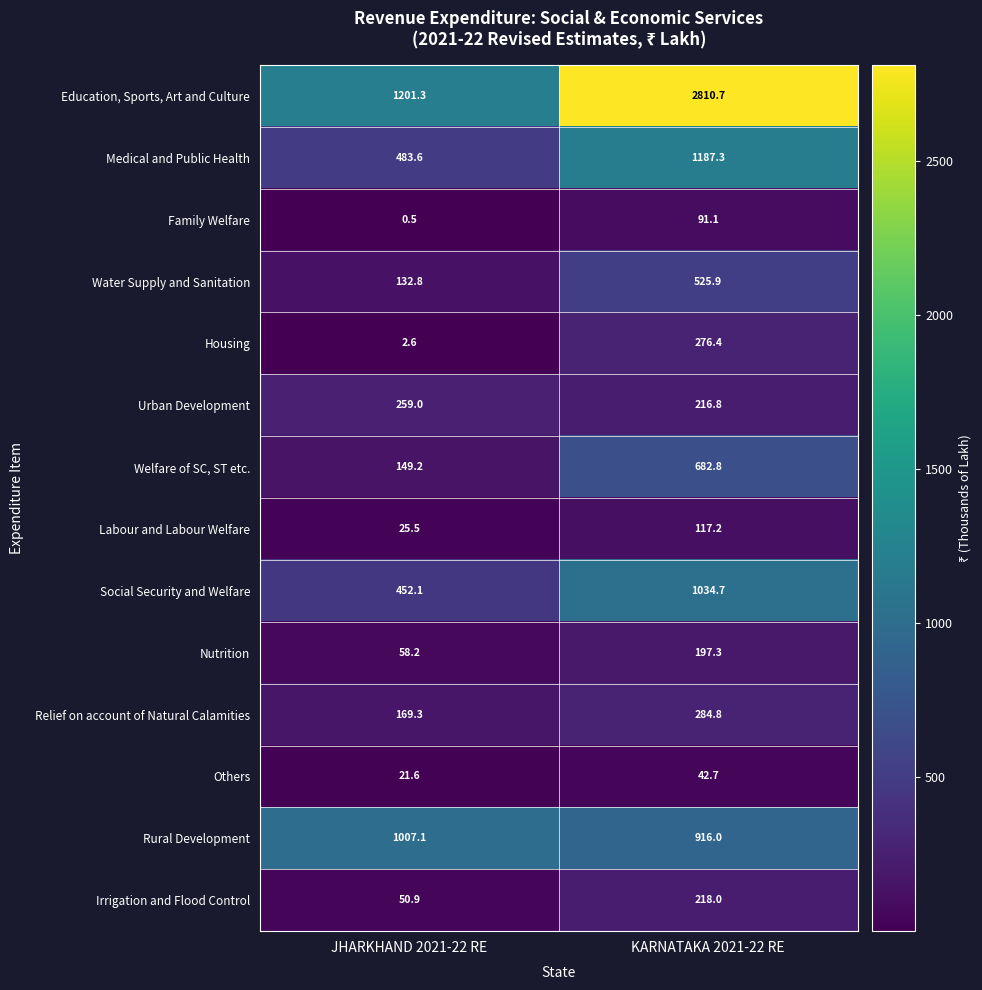

What is the average value of the Urban Development series?

237.9